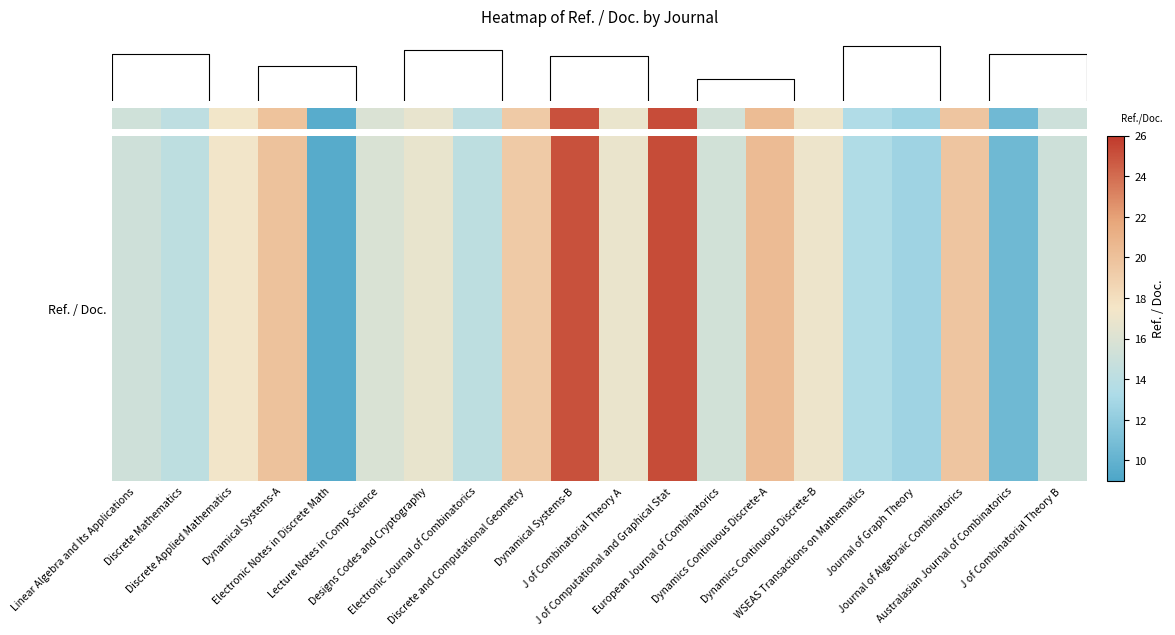

Reading left to right, what are all the values shown in this chart?

15.2	14.2	17.4	19.9	9.5	15.9	16.7	14.2	19.4	25.0	16.9	25.2	15.4	20.4	17.1	13.4	12.7	19.7	10.6	15.1